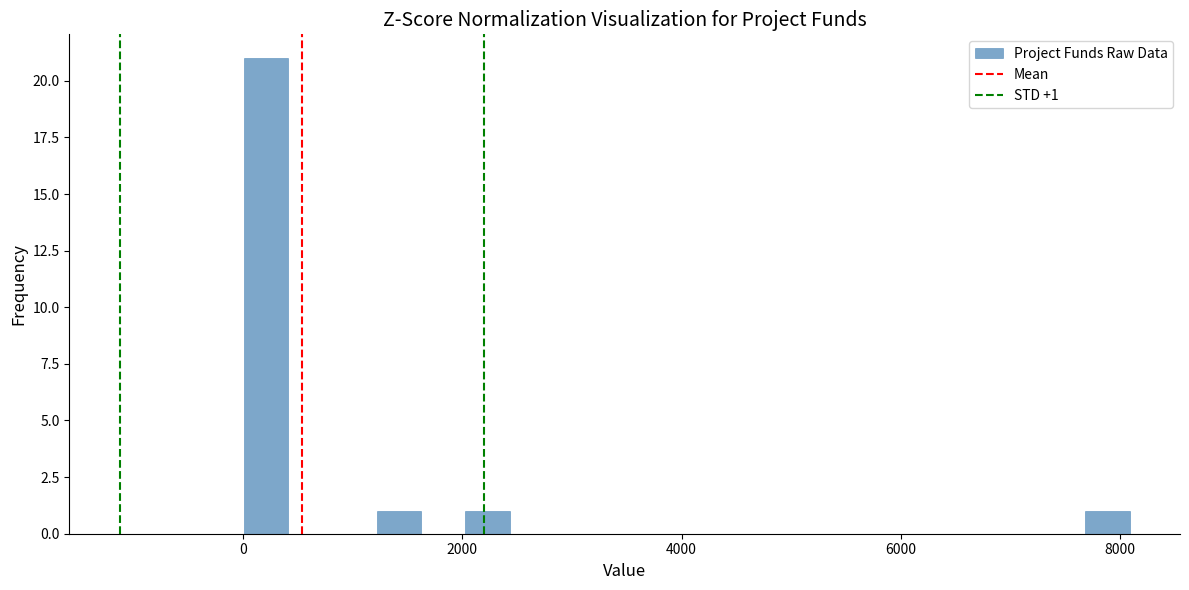

Around what value on the x-axis is the tallest bar? Give the approximate position of its centre, as read against the axis.

200